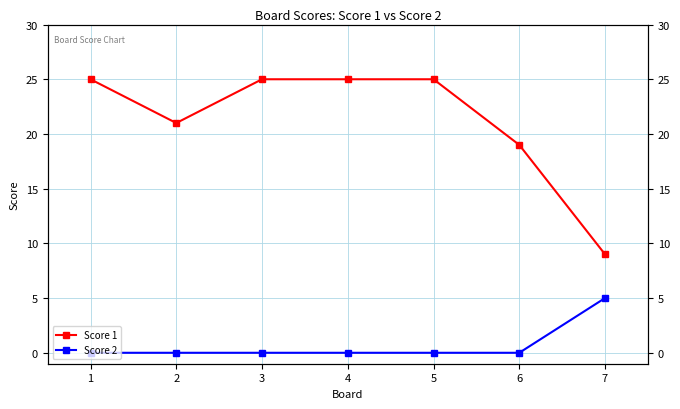

What is the spread (max minus min) of values at 7?

4